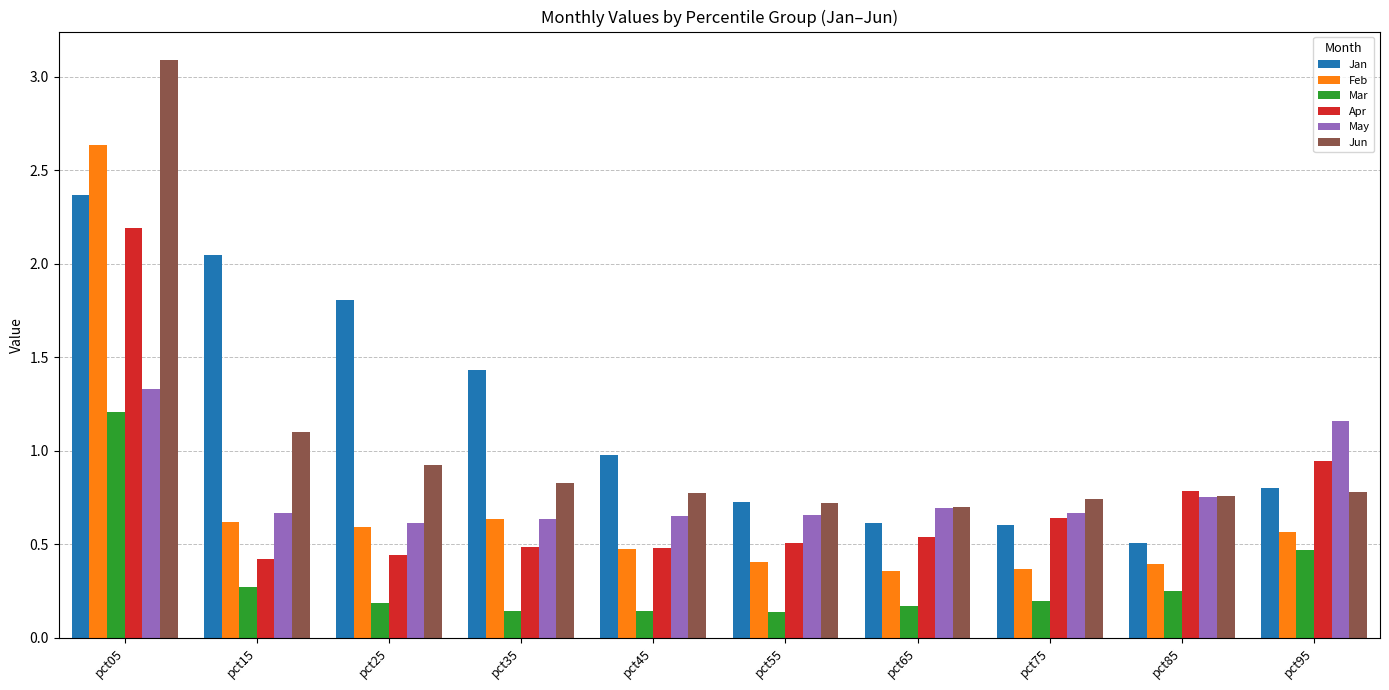

What is the sum of all May values?

7.8